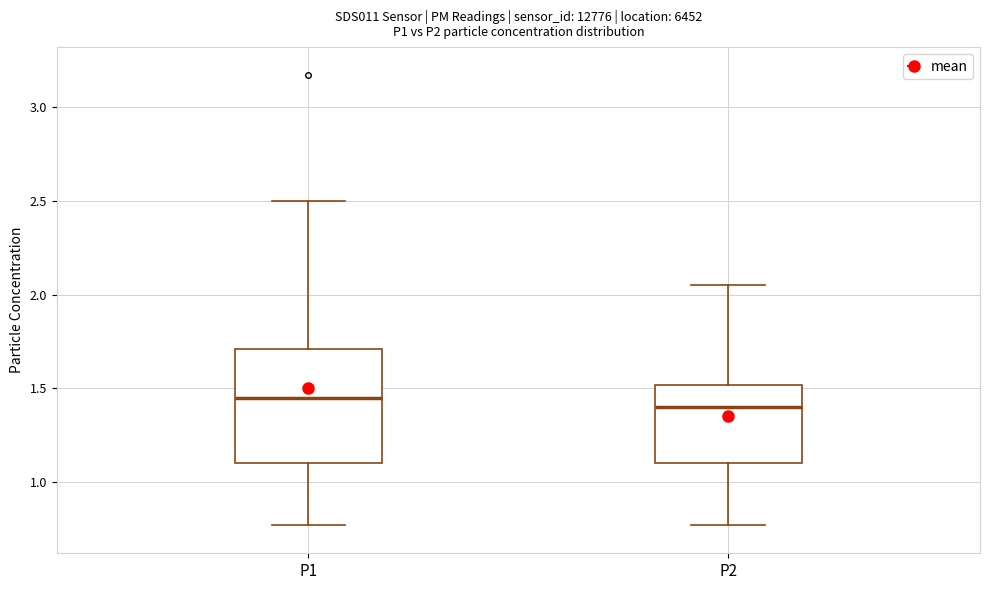

Reading left to right, read every box against the y-axis: the position of its median line, the range the box covers, and the ends of its whiskers. The values are not printed on the chart, so give them approximately, as read against the axis.

P1: median 1.45, box 1.10 to 1.70, whiskers 0.75 to 2.50
P2: median 1.40, box 1.10 to 1.50, whiskers 0.75 to 2.05